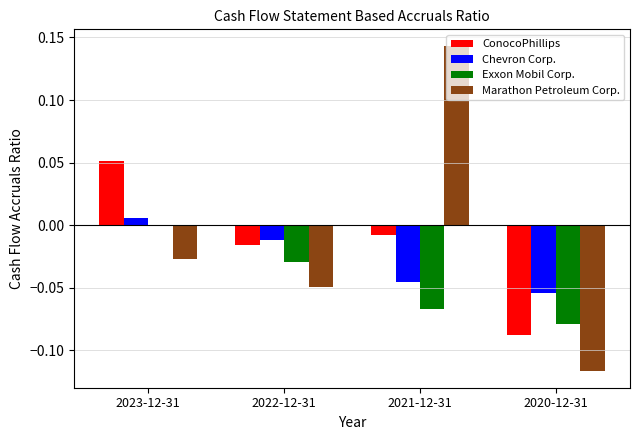

The value of Marathon Petroleum Corp. at 2022-12-31 is -0.0. True or false?

True